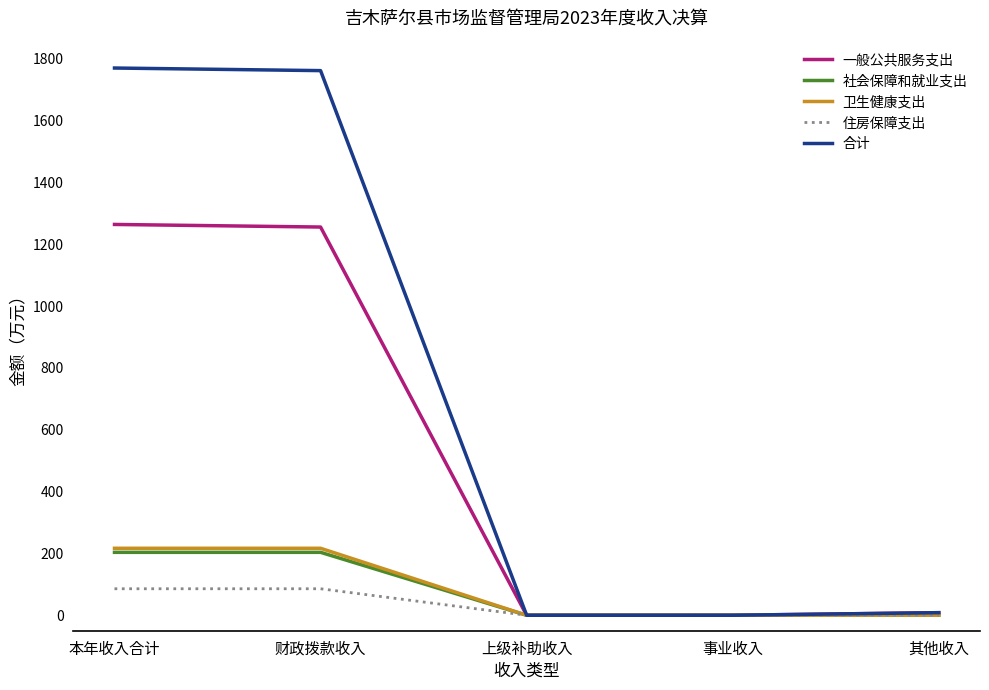

Which series has the largest range (max minus min)?

合计